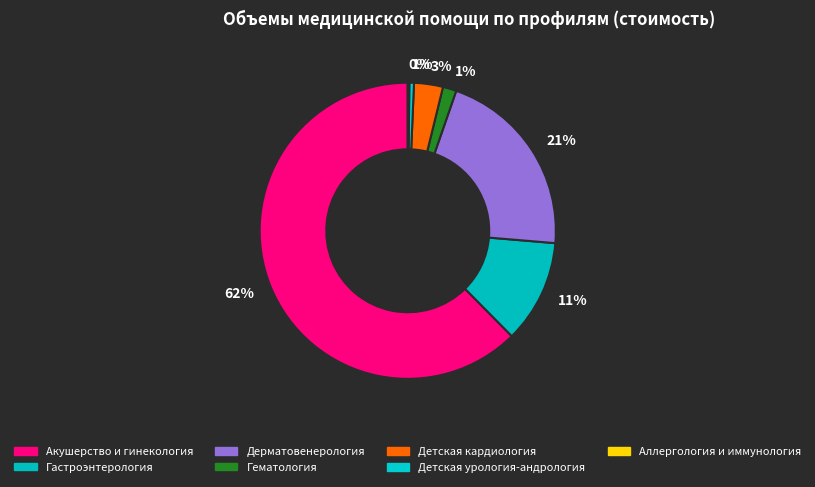

Between Аллергология и иммунология and Гематология, which is larger?

Гематология